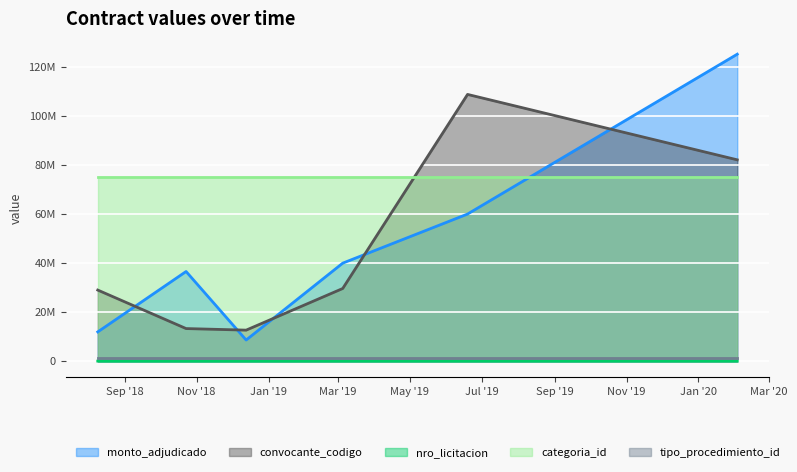

Which series changed the most between 2018-10-23 and 2019-06-19?

convocante_codigo